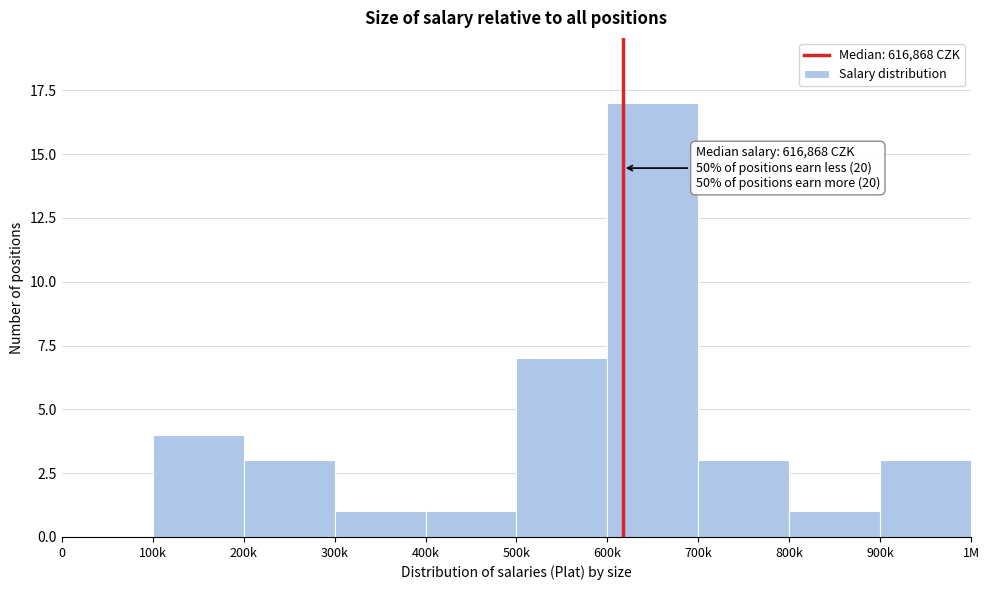

Reading right to left, extract all data points from this chart.

900k=3	800k=1	700k=3	600k=17	500k=7	400k=1	300k=1	200k=3	100k=4	0=0